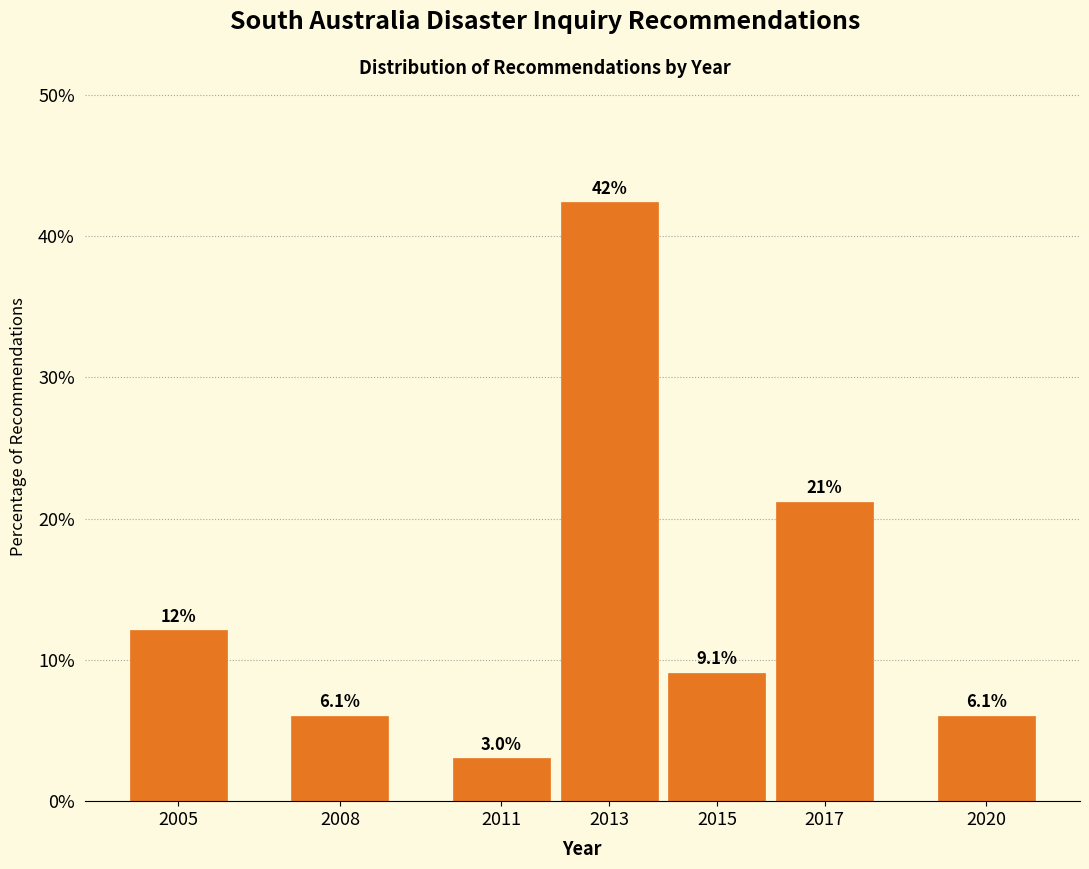

Reading right to left, transcribe all the data shown in this chart.

2020=6.1	2017=21.2	2015=9.1	2013=42.4	2011=3.0	2008=6.1	2005=12.1